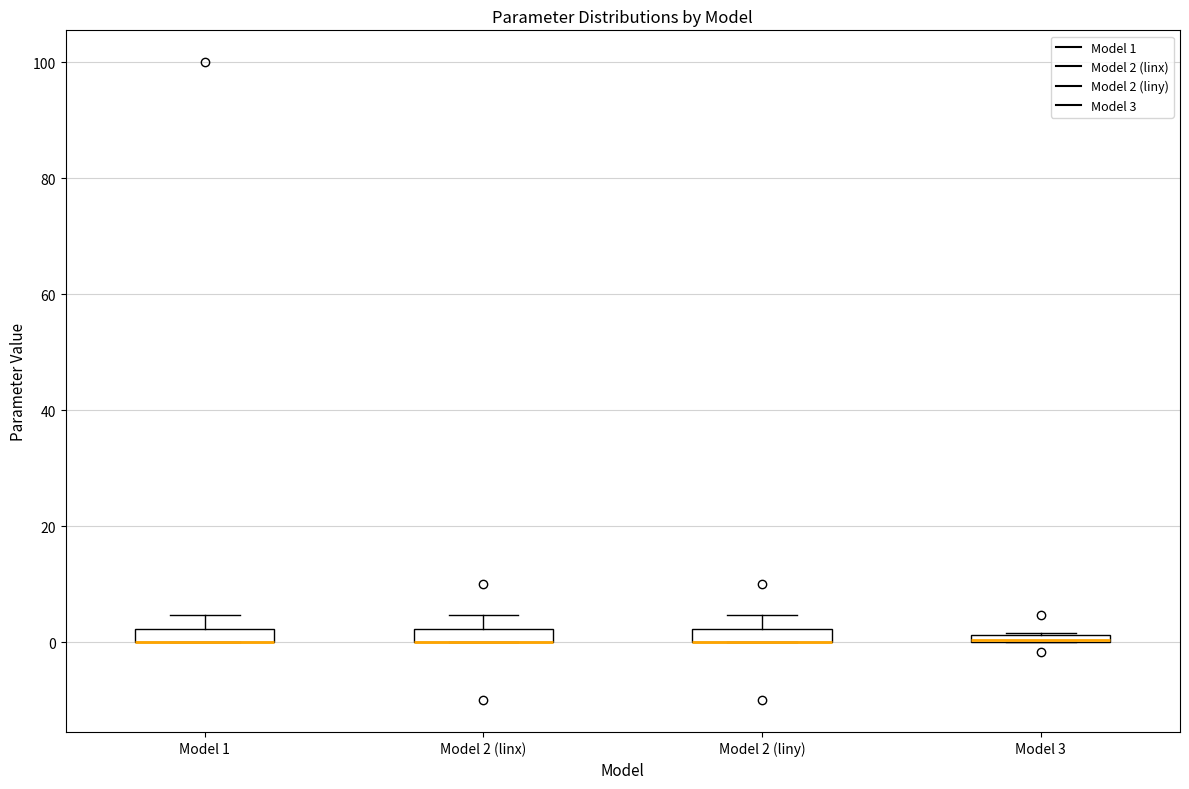

Where is the lower edge of the box for Model 1 on the y-axis? The values are not printed on the chart, so give them approximately, as read against the axis.

0